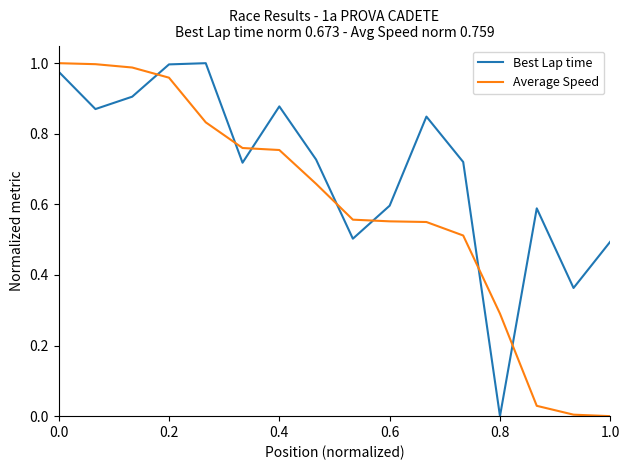

What are all the series names shown in the legend?

Best Lap time, Average Speed